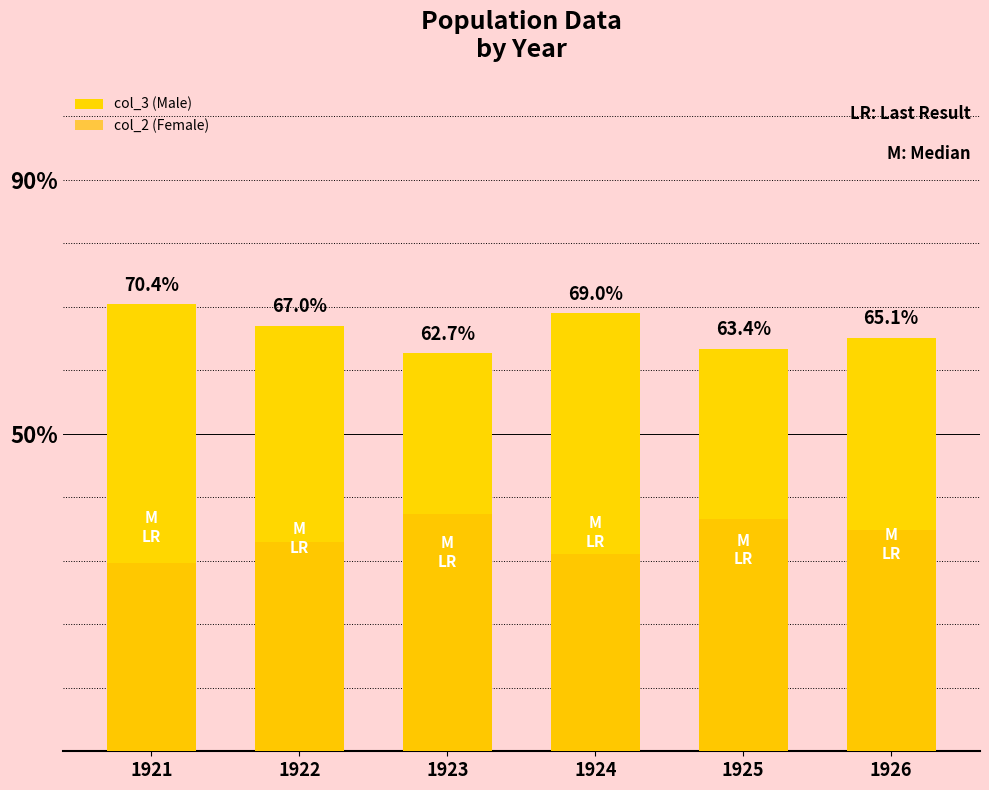

List the series in order of their overall mean, lowest first.

col_2 (Female), col_3 (Male)